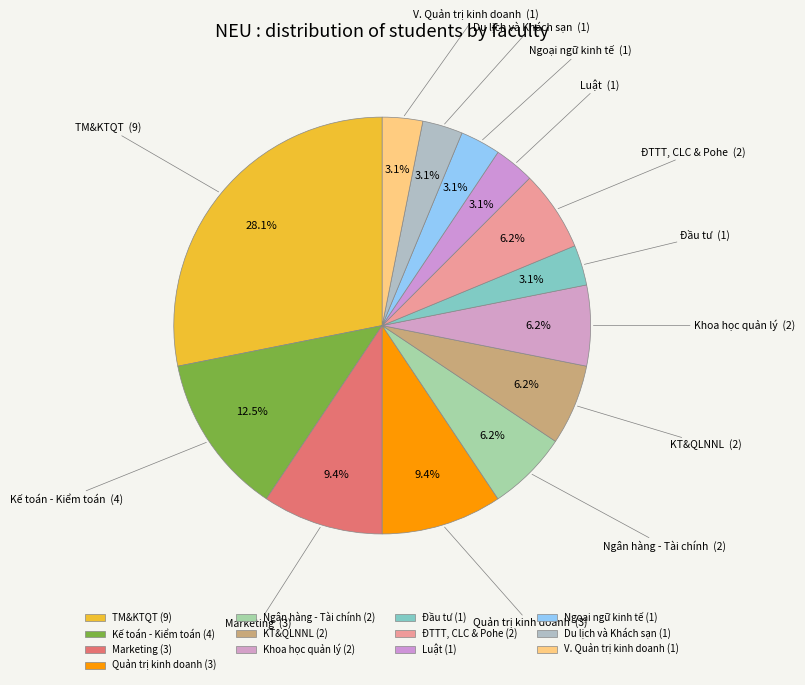

The ĐTTT, CLC & Pohe slice represents 6% of the pie. True or false?

True